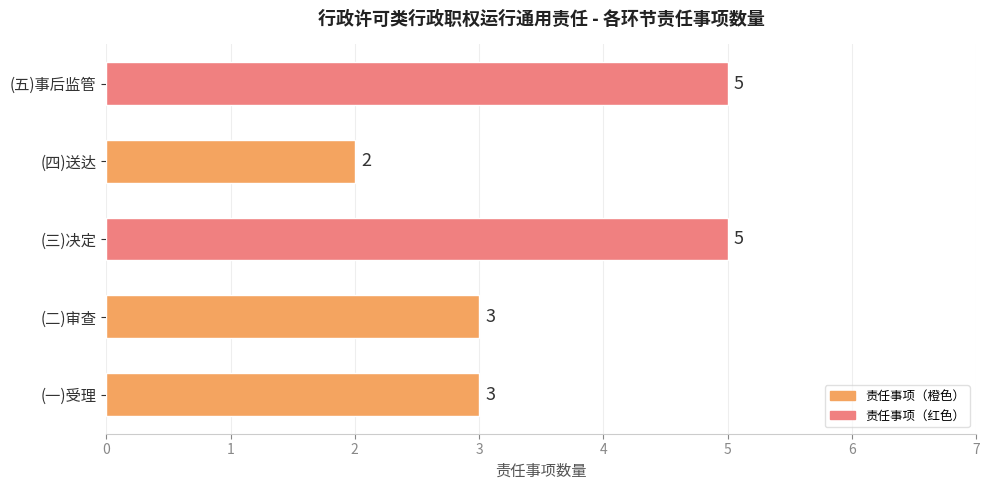

What is the difference between the maximum and second lowest values?

2